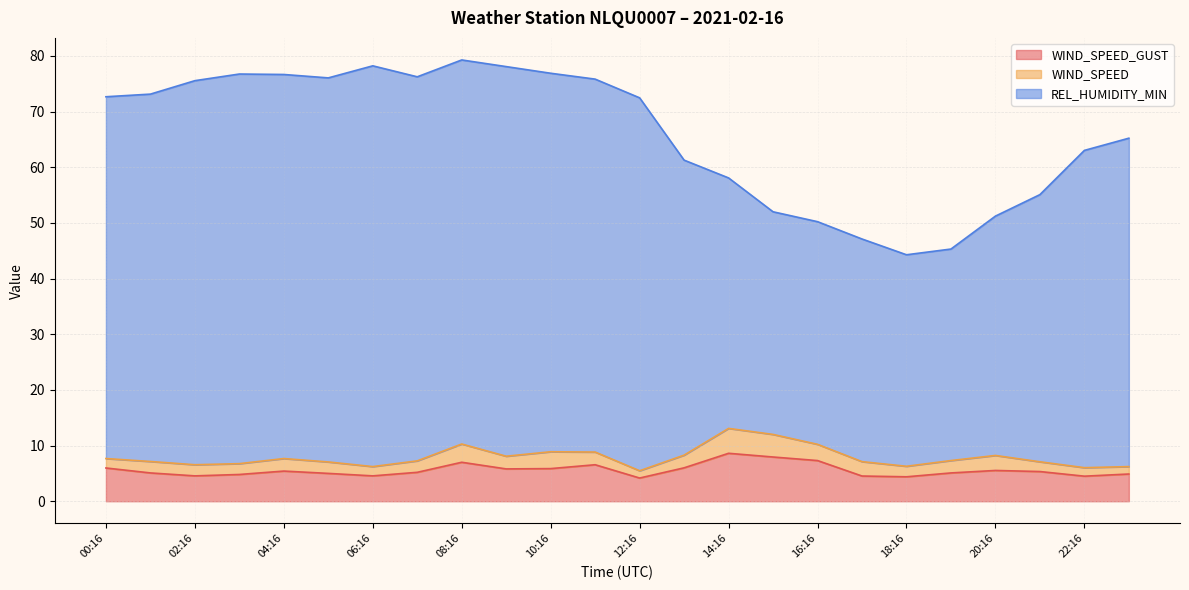

Where is the first local maximum for WIND_SPEED_GUST?

04:16